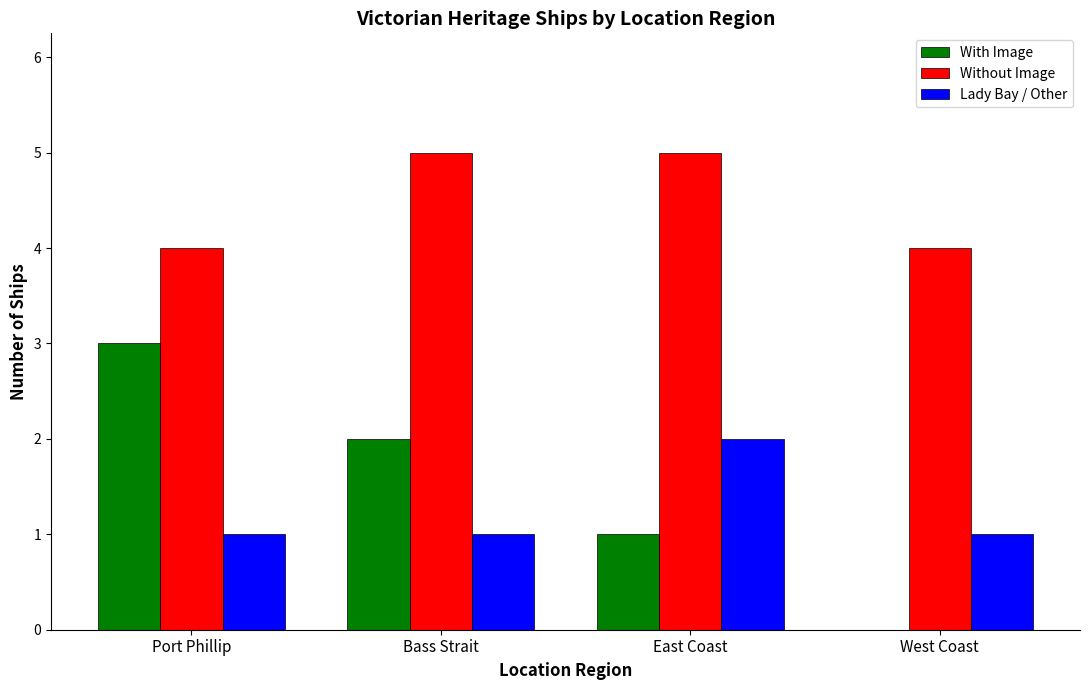

What is the sum of all Lady Bay / Other values?

5